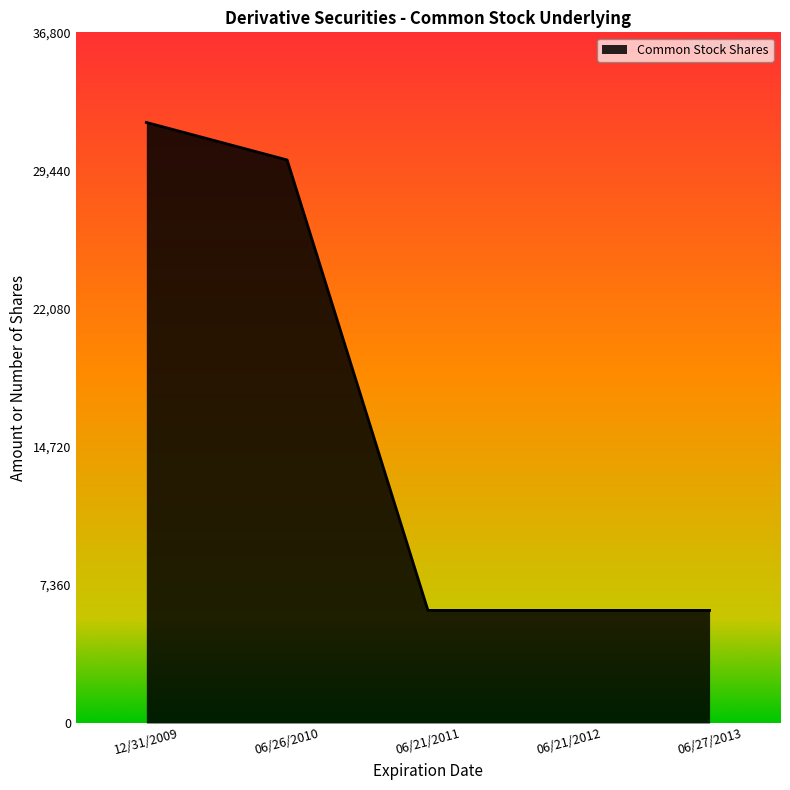

How many lines are shown in the chart?

1